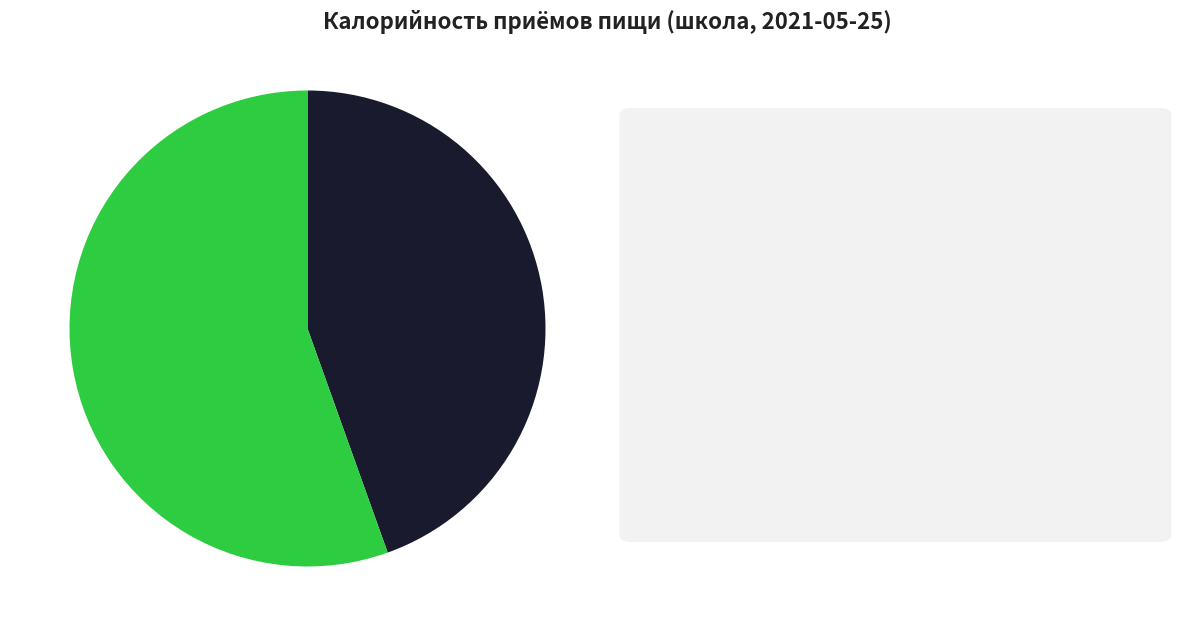

Does any single category account for the majority?

Yes